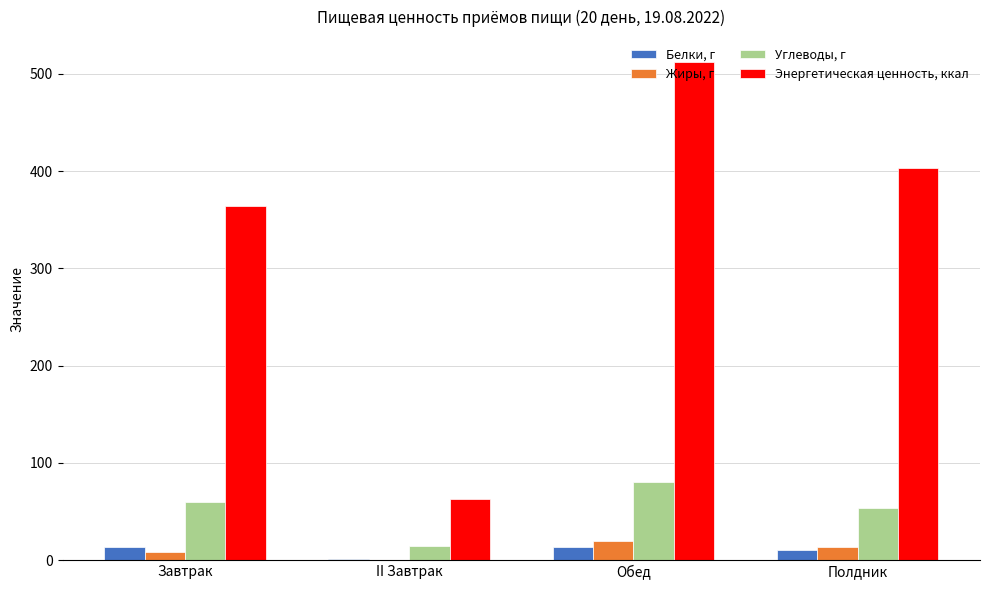

Is the value of Жиры, г at II Завтрак greater than the value of Углеводы, г at Обед?

No